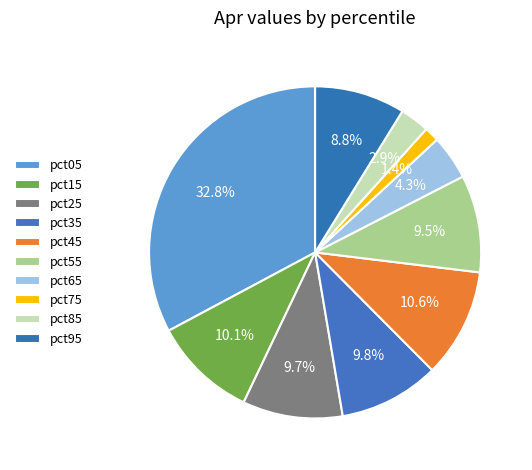

To the nearest percent, what percentage of the pie is pct85?

3%